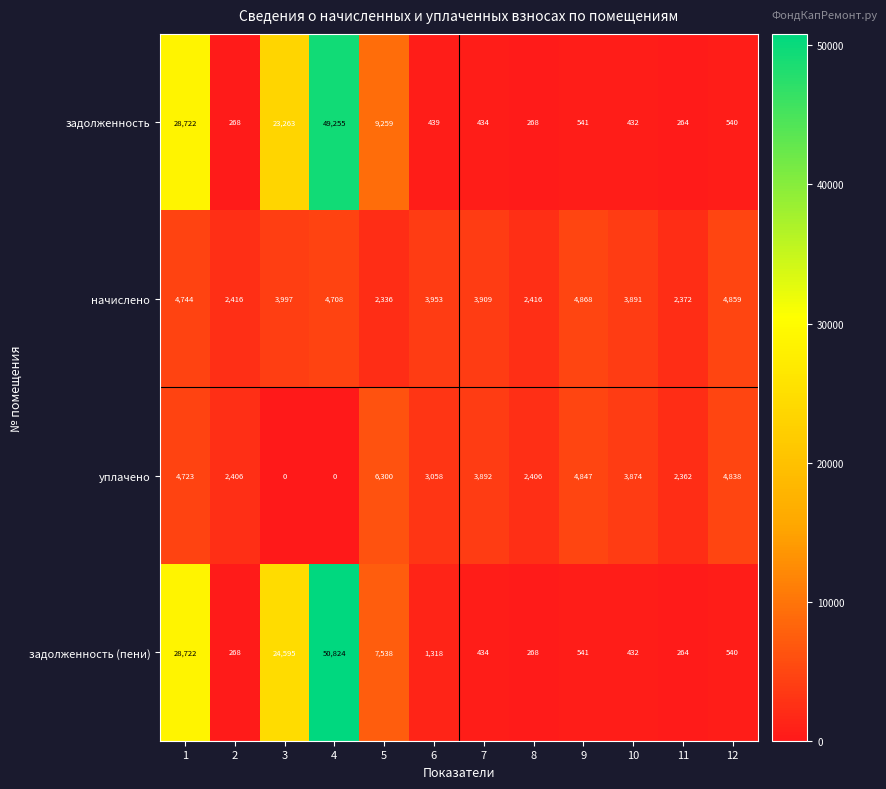

How many data points does each series have?

12